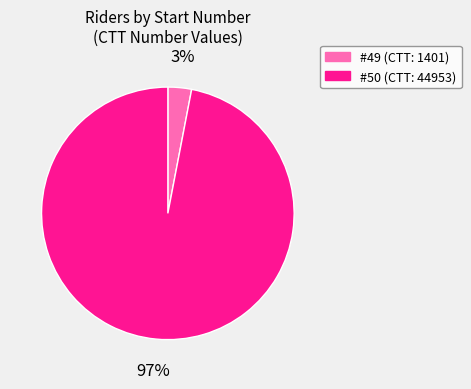

To the nearest percent, what is the average slice percentage?

50%